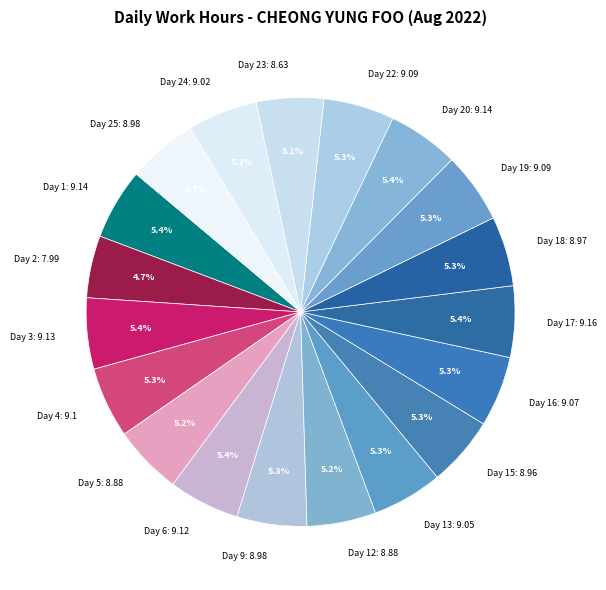

Does Day 9: 8.98 represent more than half of the total?

No